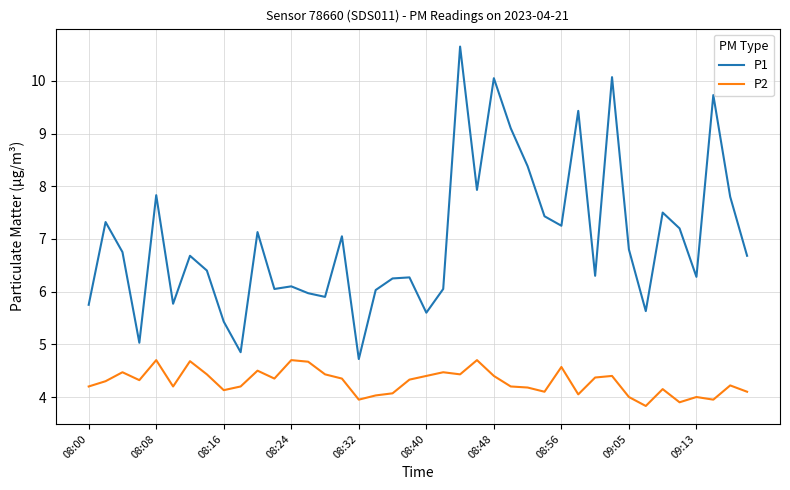

What is the maximum value for P2?

4.7